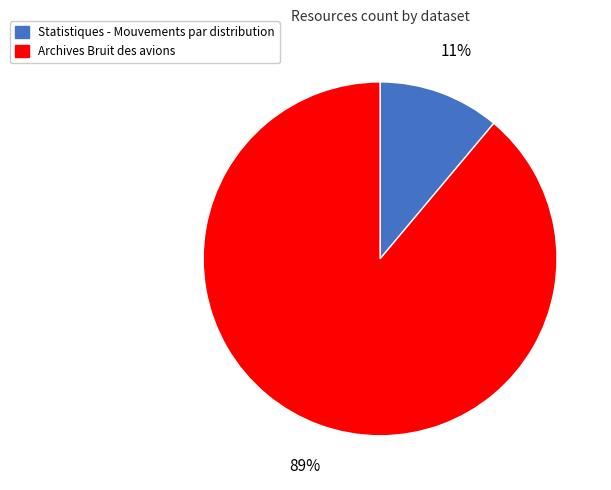

Is Statistiques - Mouvements par distribution the majority of the pie?

No